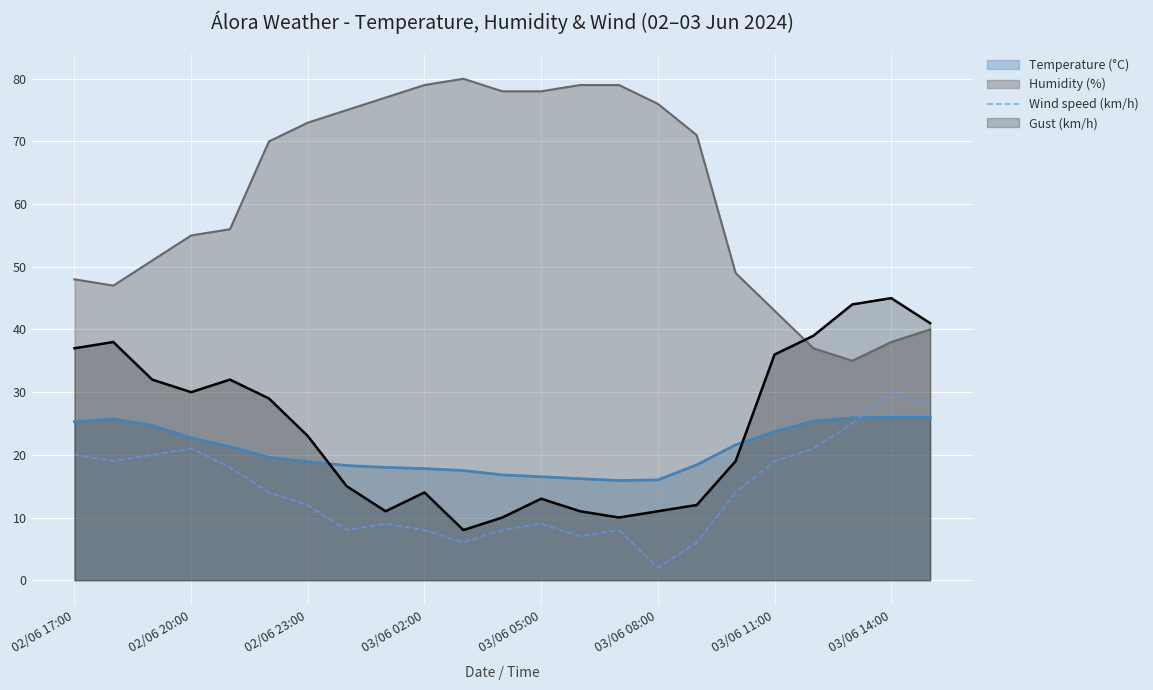

What is the maximum value shown in the chart?

80.0